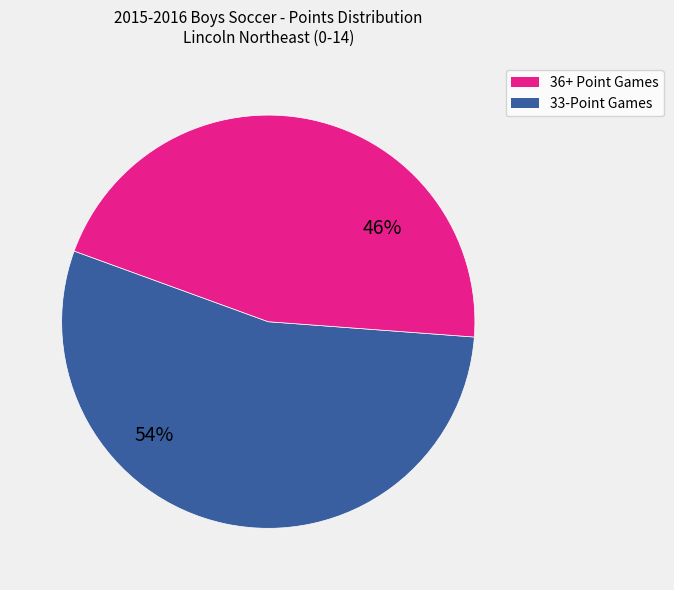

Is there any slice that represents more than half of the pie?

Yes